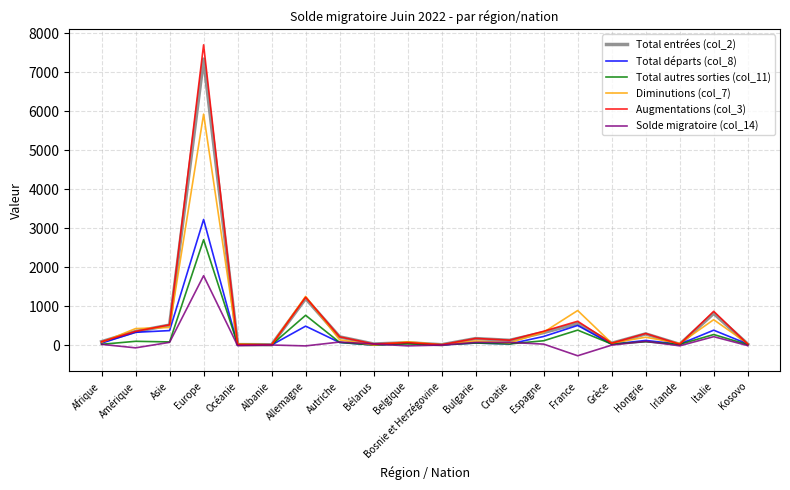

At which category is the sum across all series the highest?

Europe